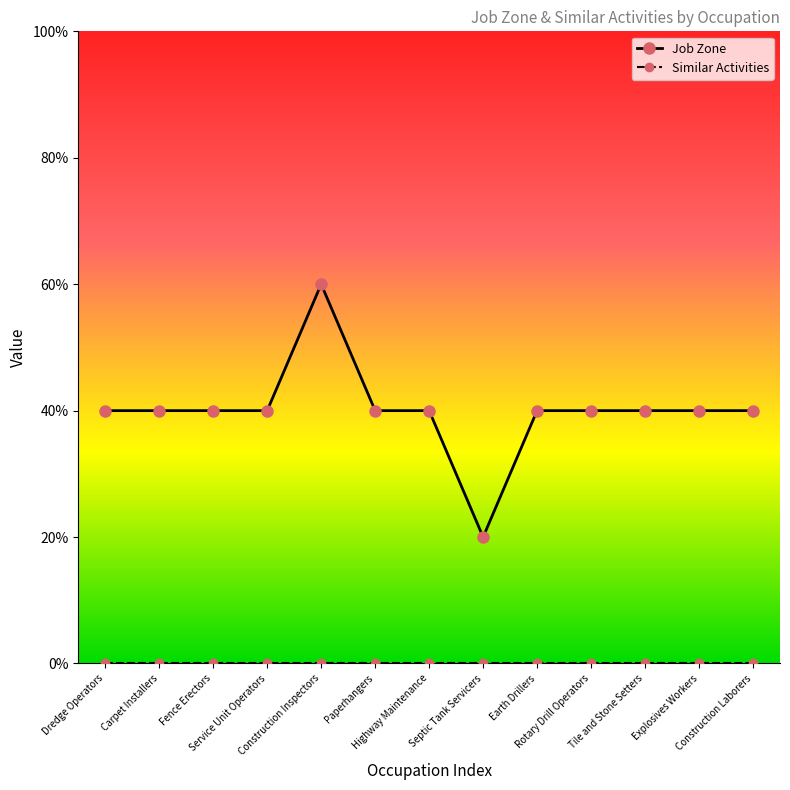

The Job Zone series shows 5 at Construction Inspectors. True or false?

False